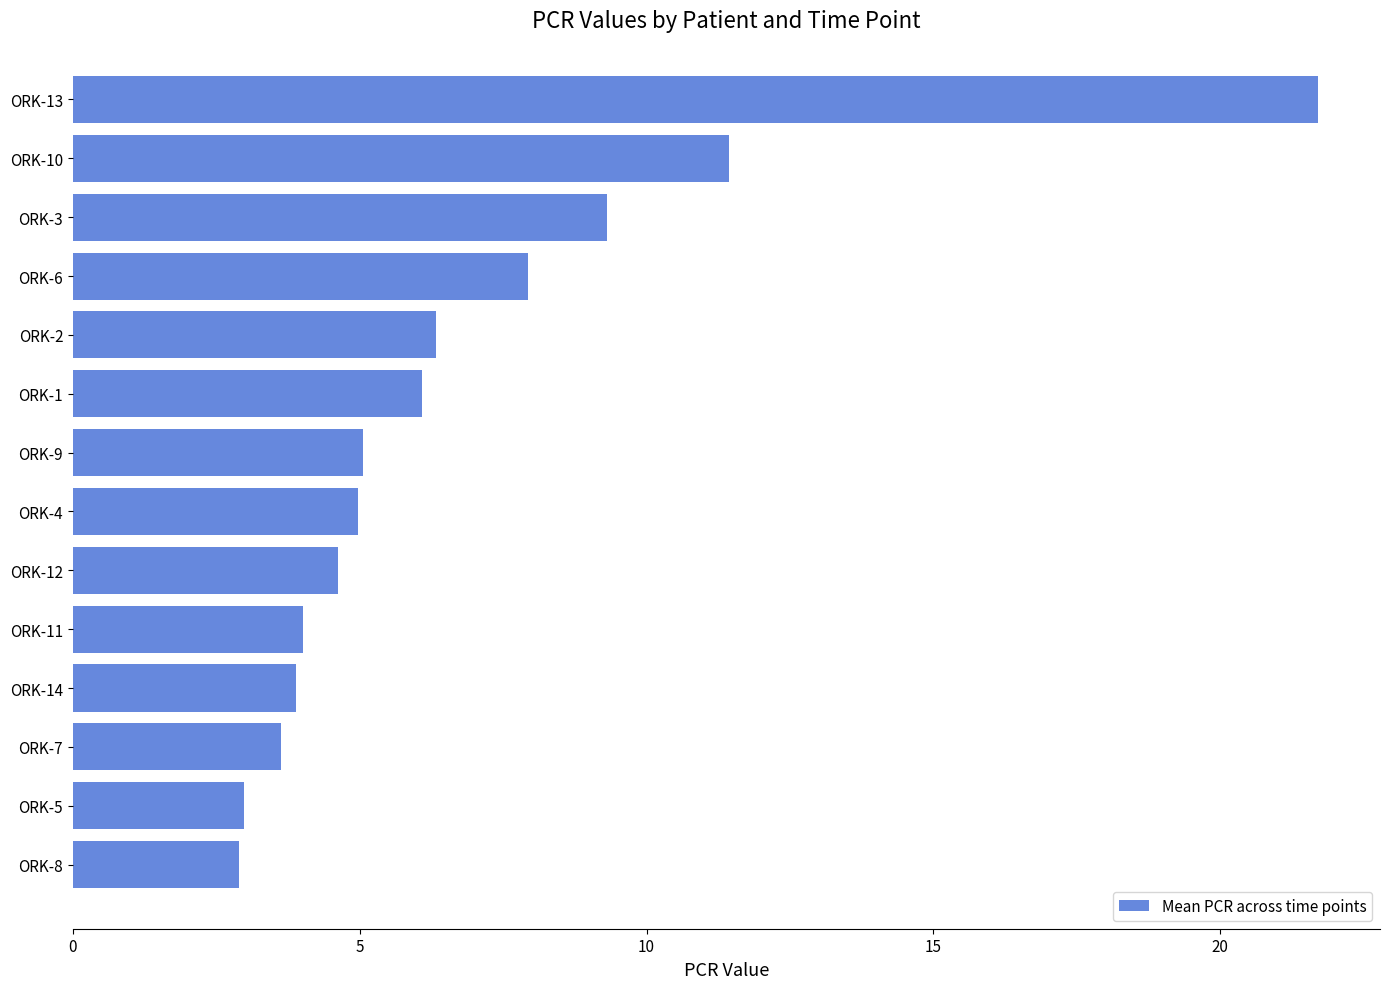

What is the change in value from ORK-7 to ORK-10?

+7.8